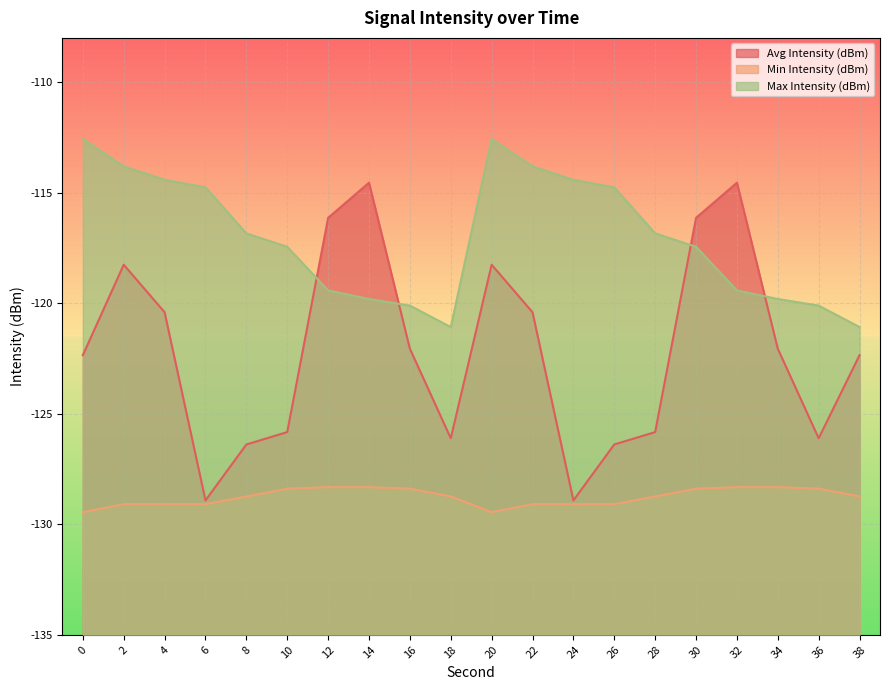

What is the sum of the Max Intensity (dBm) values at 34 and 36?

-239.9